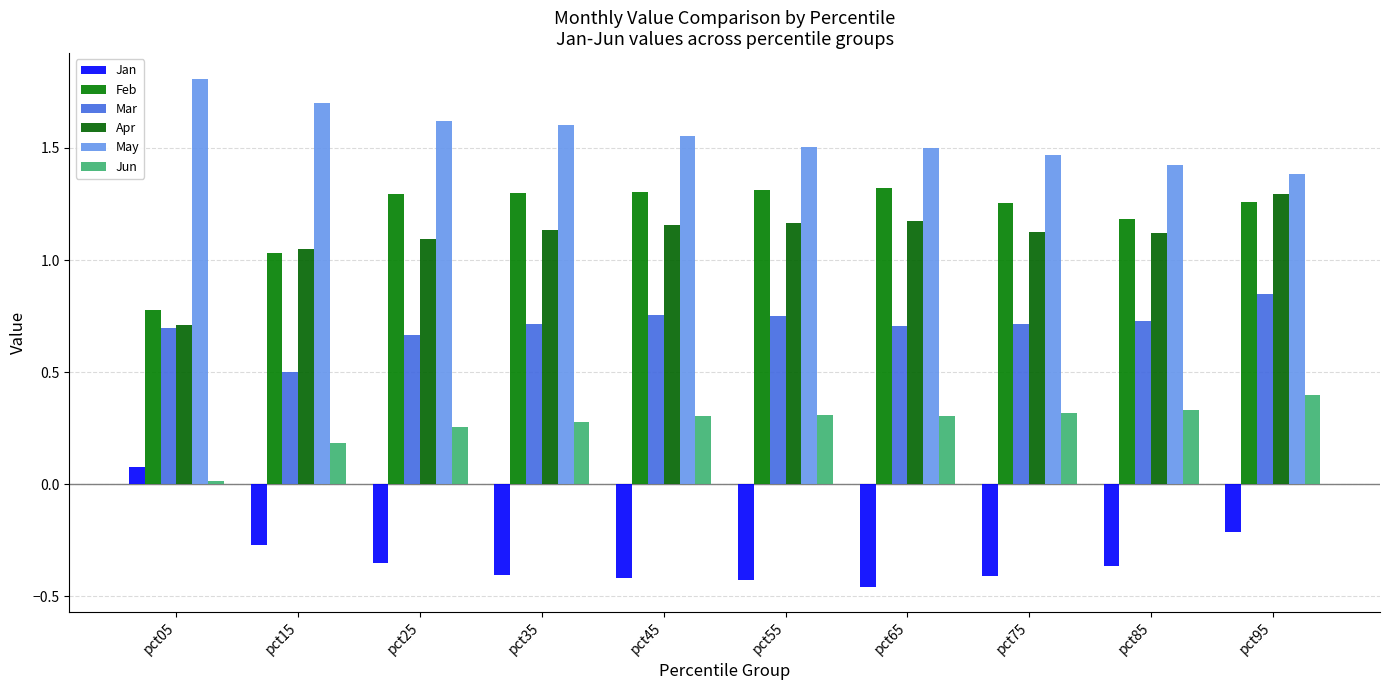

At pct65, list the series in order from largest to smallest.

May, Feb, Apr, Mar, Jun, Jan